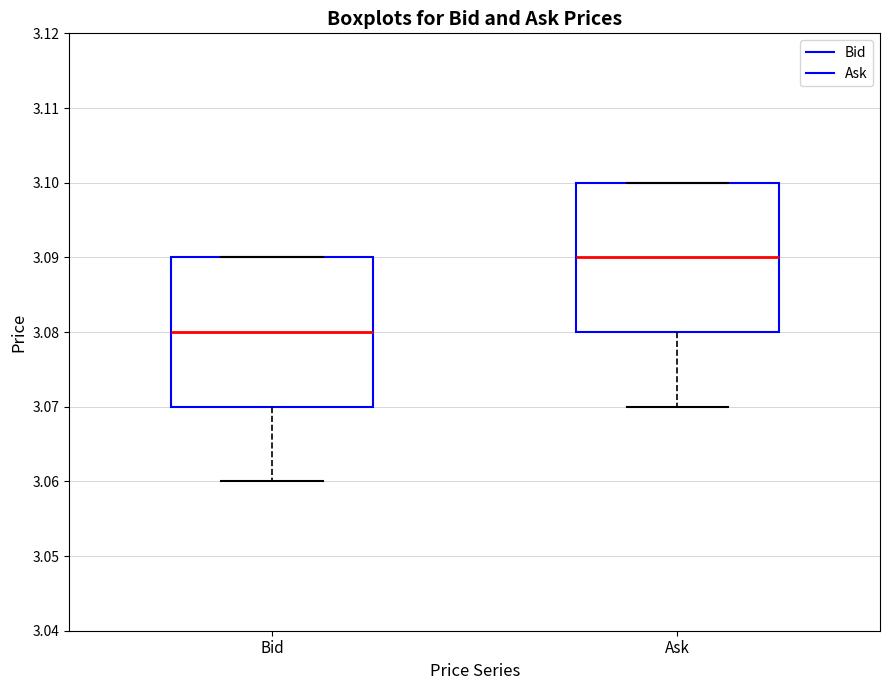

Reading left to right, transcribe this box plot: for each box, give where its median line is, the range the box spans, and where its two whiskers end, as read against the y-axis. The values are not printed on the chart, so give them approximately, as read against the axis.

Bid: median 3.08, box 3.07 to 3.09, whiskers 3.06 to 3.09
Ask: median 3.09, box 3.08 to 3.10, whiskers 3.07 to 3.10